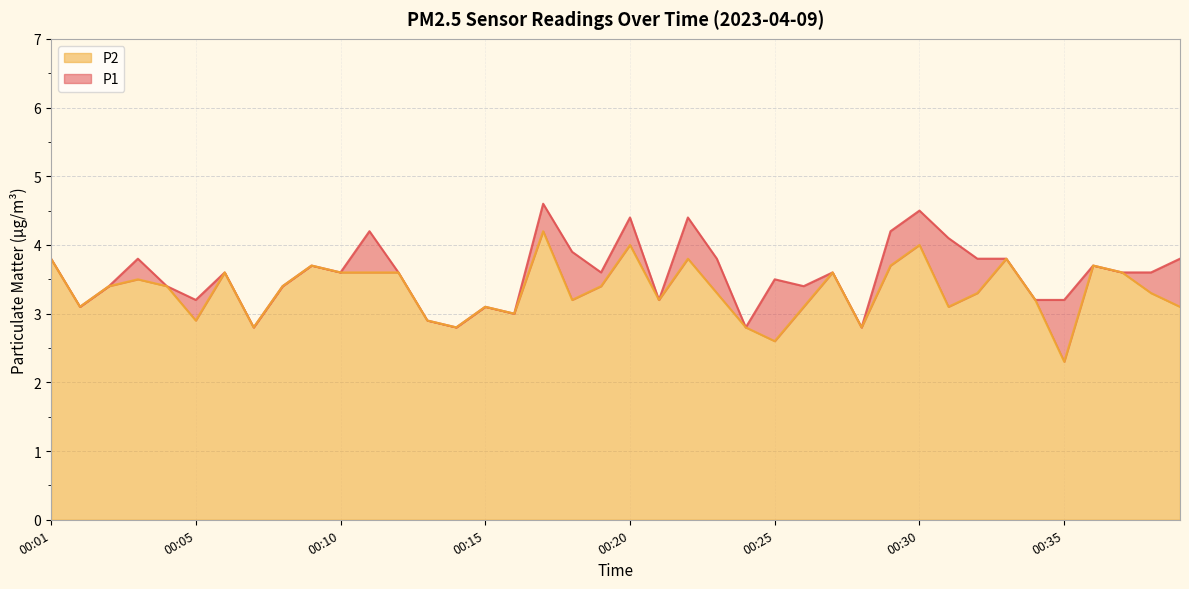

Reading left to right, what are all the values shown in this chart?

P1: 3.8	3.1	3.4	3.8	3.4	3.2	3.6	2.8	3.4	3.7	3.6	4.2	3.6	2.9	2.8	3.1	3.0	4.6	3.9	3.6	4.4	3.2	4.4	3.8	2.8	3.5	3.4	3.6	2.8	4.2	4.5	4.1	3.8	3.8	3.2	3.2	3.7	3.6	3.6	3.8
P2: 3.8	3.1	3.4	3.5	3.4	2.9	3.6	2.8	3.4	3.7	3.6	3.6	3.6	2.9	2.8	3.1	3.0	4.2	3.2	3.4	4.0	3.2	3.8	3.3	2.8	2.6	3.1	3.6	2.8	3.7	4.0	3.1	3.3	3.8	3.2	2.3	3.7	3.6	3.3	3.1